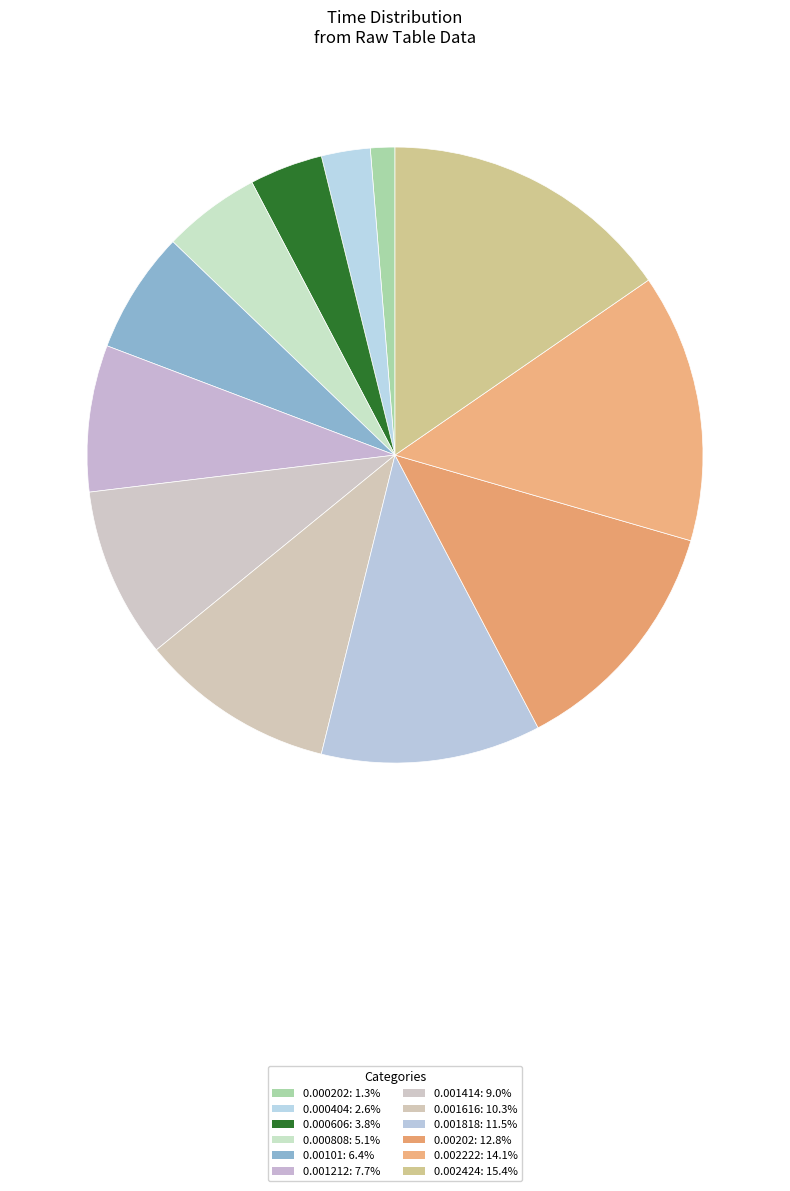

To the nearest percent, what percentage of the pie is 0.001818?

12%